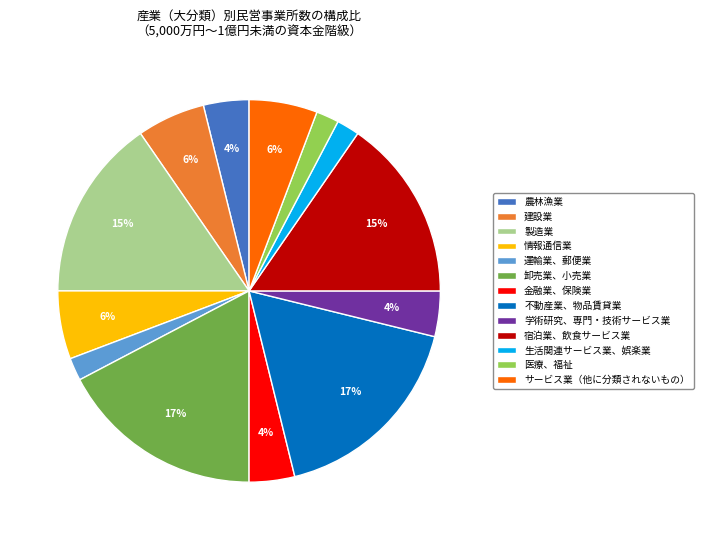

Between 医療、福祉 and サービス業（他に分類されないもの）, which is larger?

サービス業（他に分類されないもの）